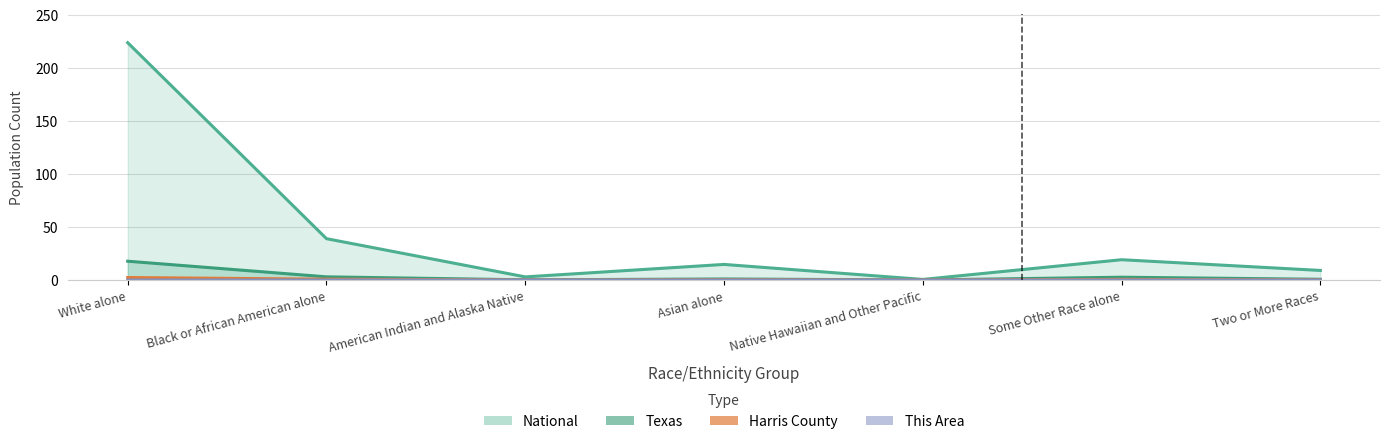

What is the label of the 2nd point from the right?

Some Other Race alone